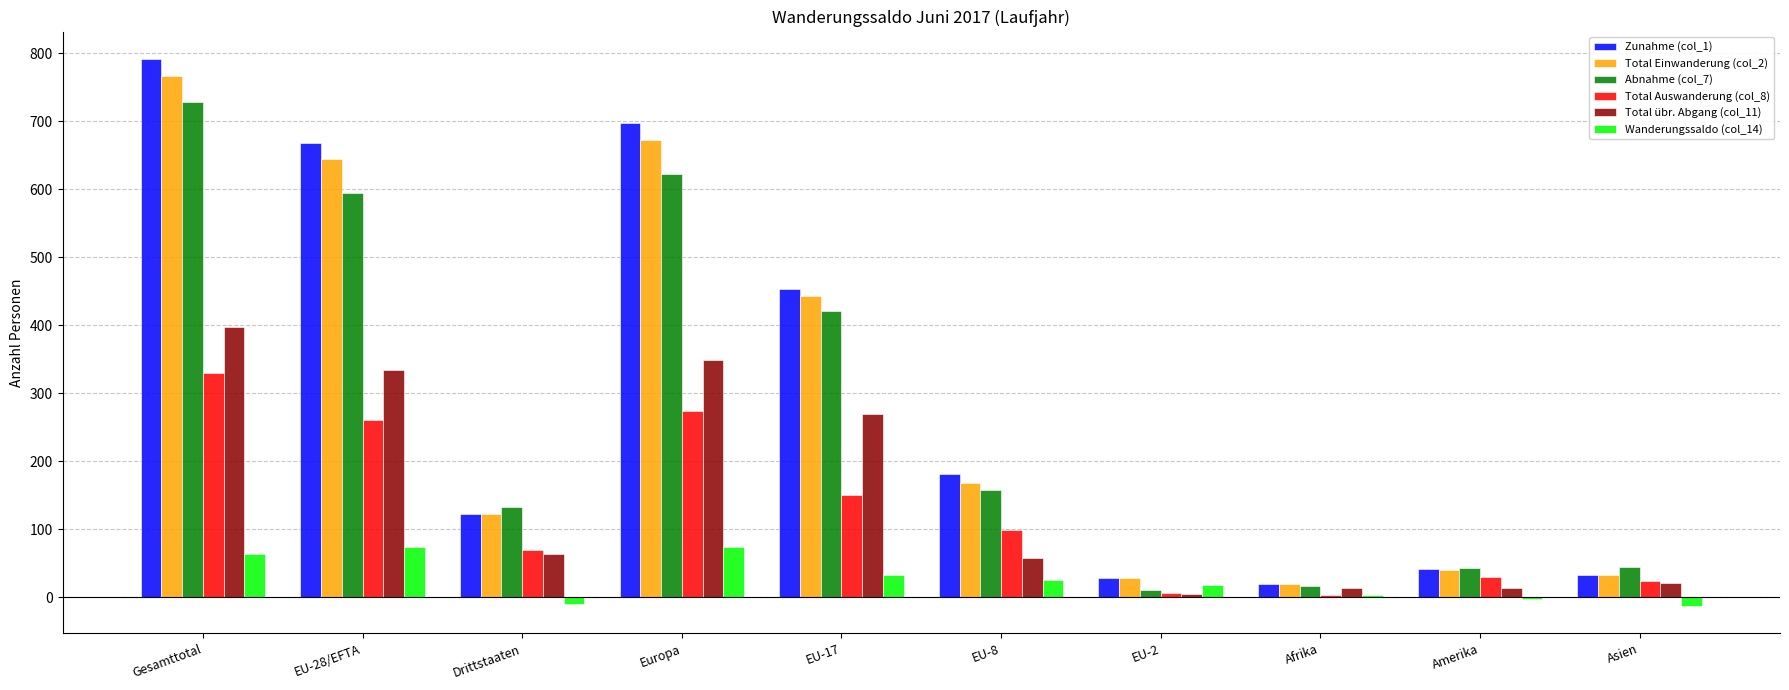

The Total Auswanderung (col_8) series shows 330 at Gesamttotal. True or false?

True